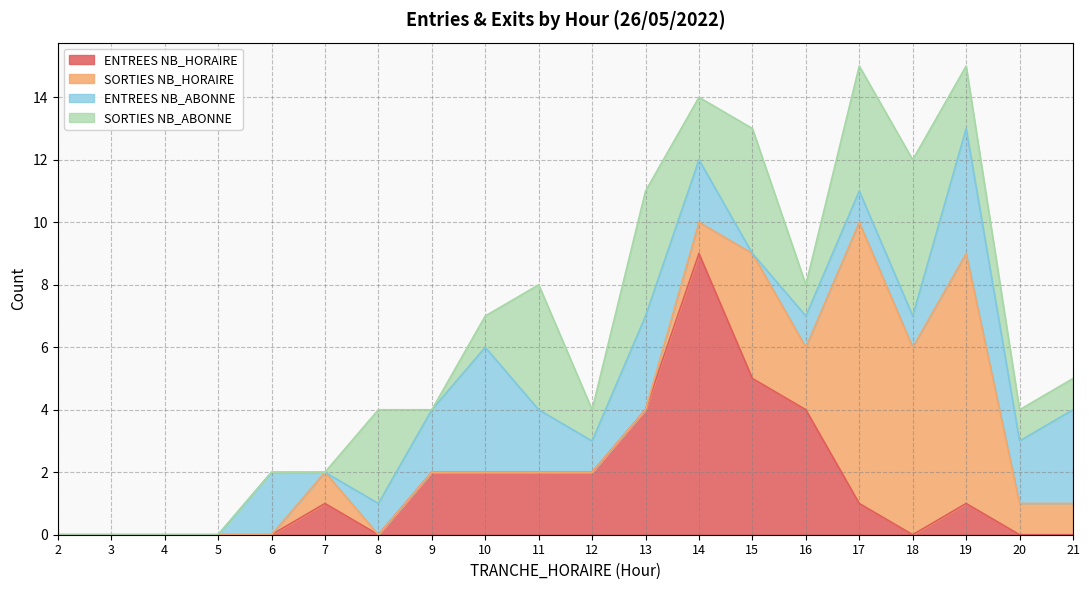

True or false: ENTREES NB_HORAIRE has more than 2 points higher than both neighbors.

True